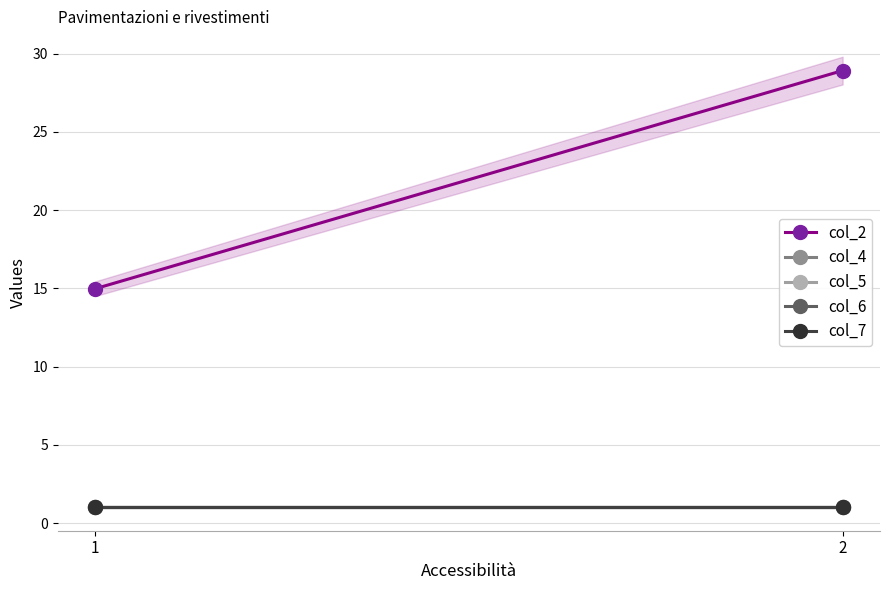

What are all the series names shown in the legend?

col_2, col_4, col_5, col_6, col_7